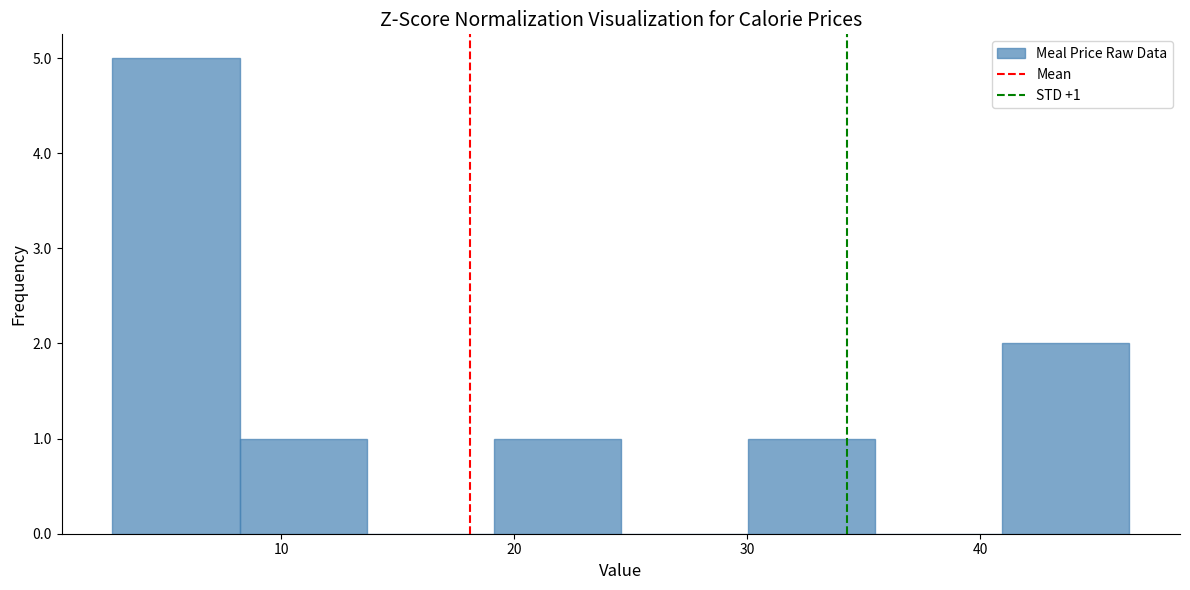

Which range on the x-axis has the tallest bar?

3 to 8